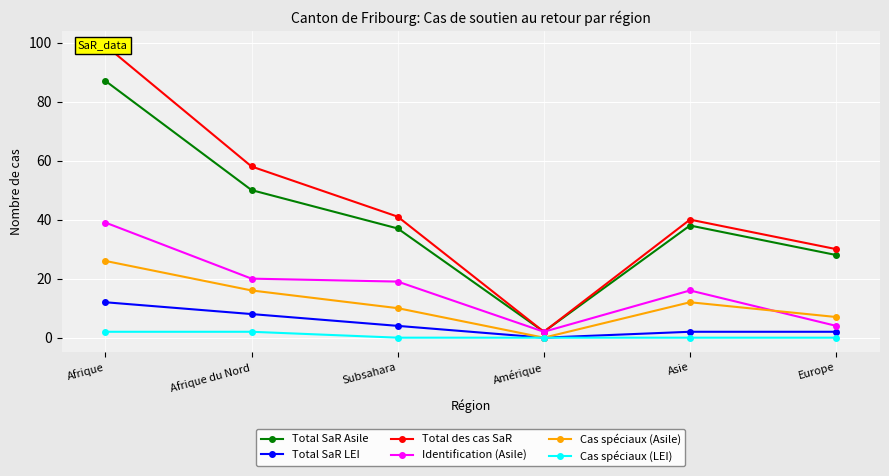

What is the sum of the Total SaR Asile values at Subsahara and Afrique?

124